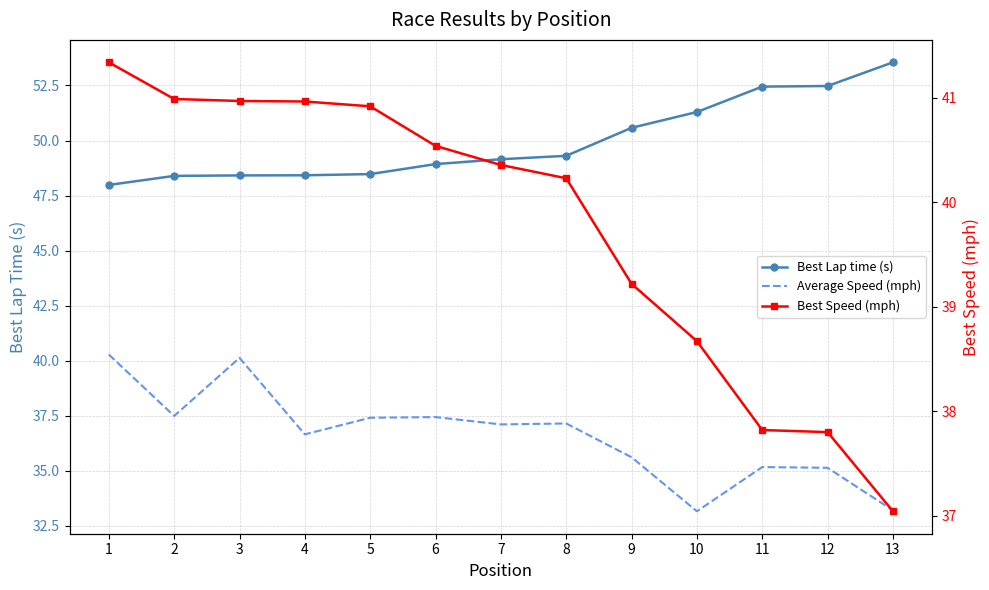

Is the value of Average Speed (mph) at 10 greater than the value of Best Speed (mph) at 3?

No